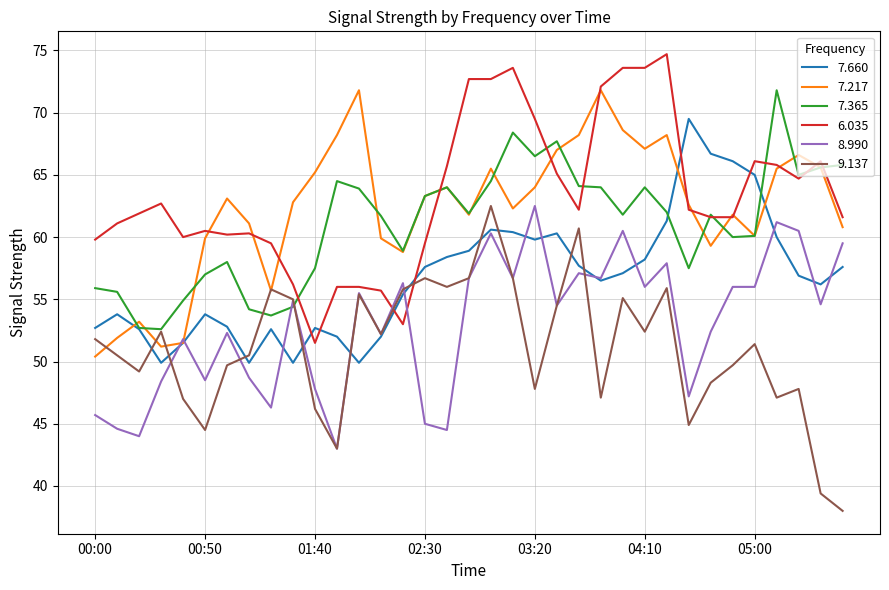

What is the difference between the maximum and second lowest values in the 9.137 series?

23.1